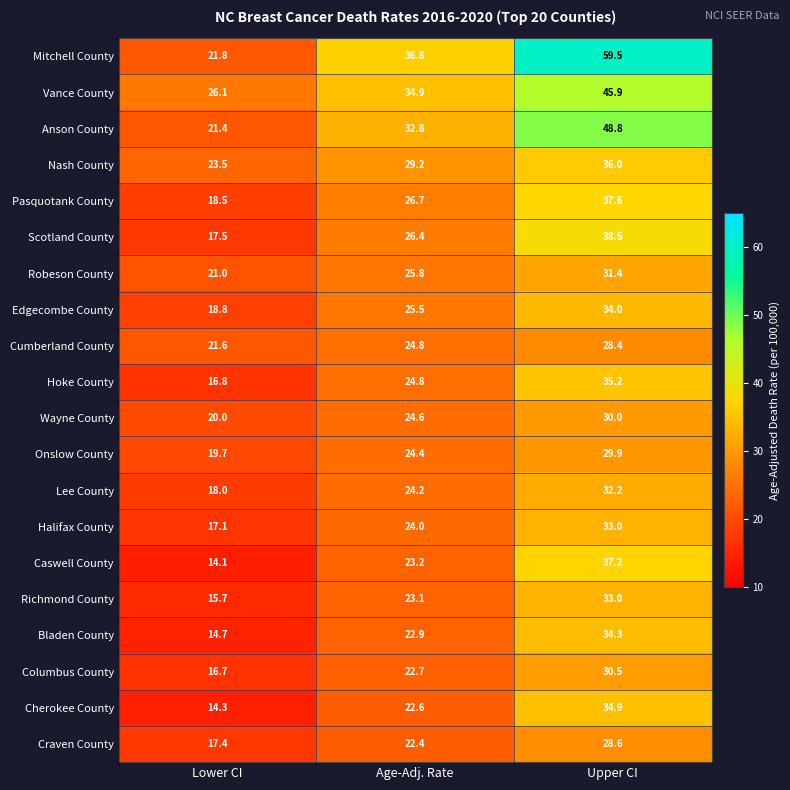

Which series has the largest total across all categories?

Mitchell County